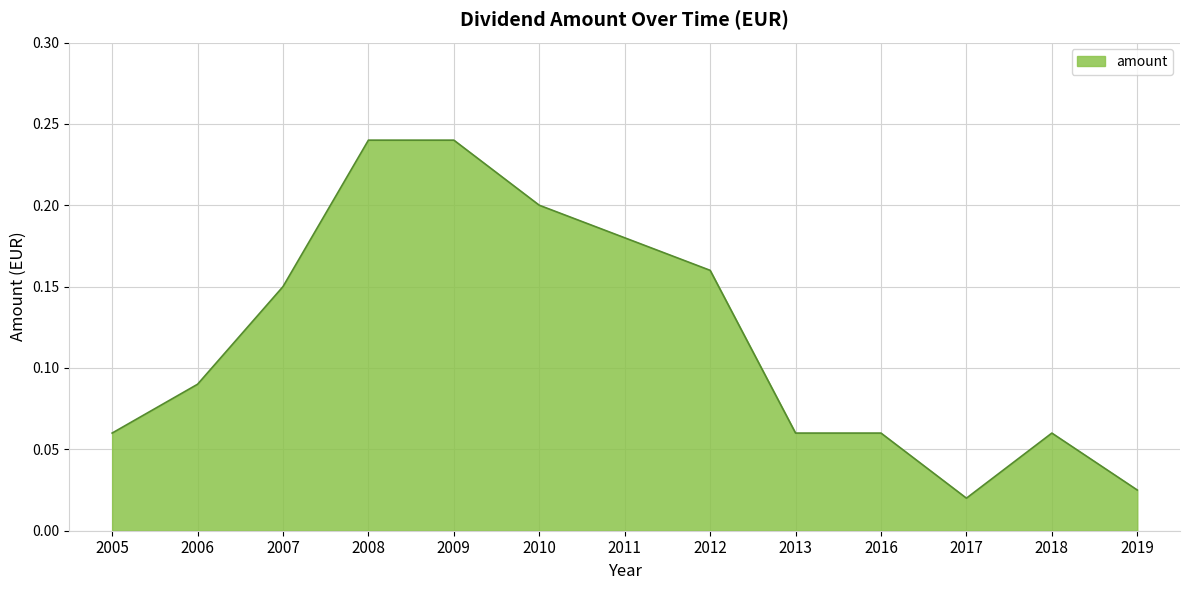

What is the change in value from 2006 to 2007?

+0.1